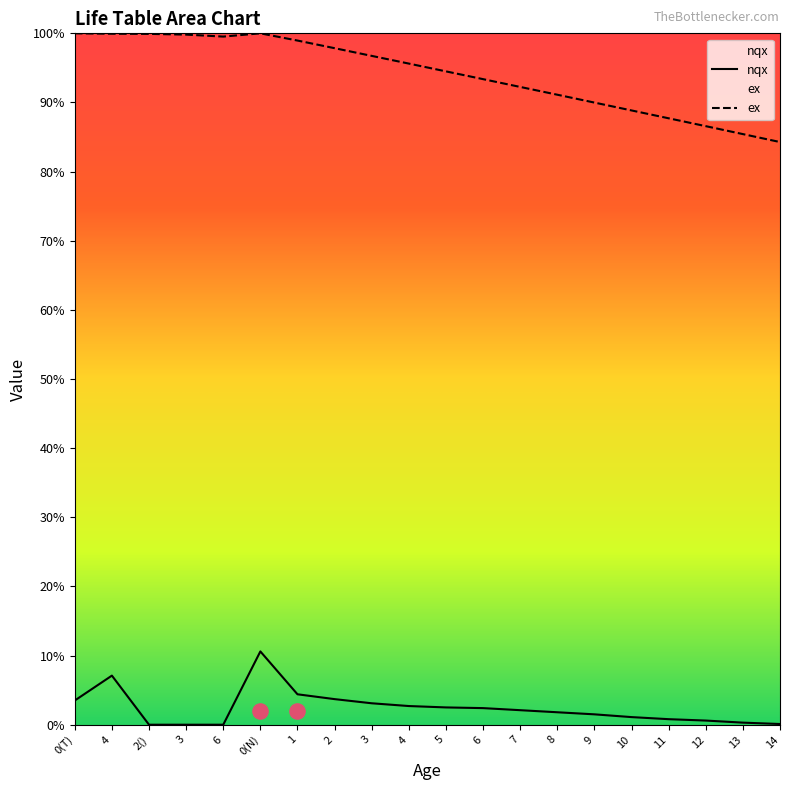

Which series contains the lowest Y value?

nqx